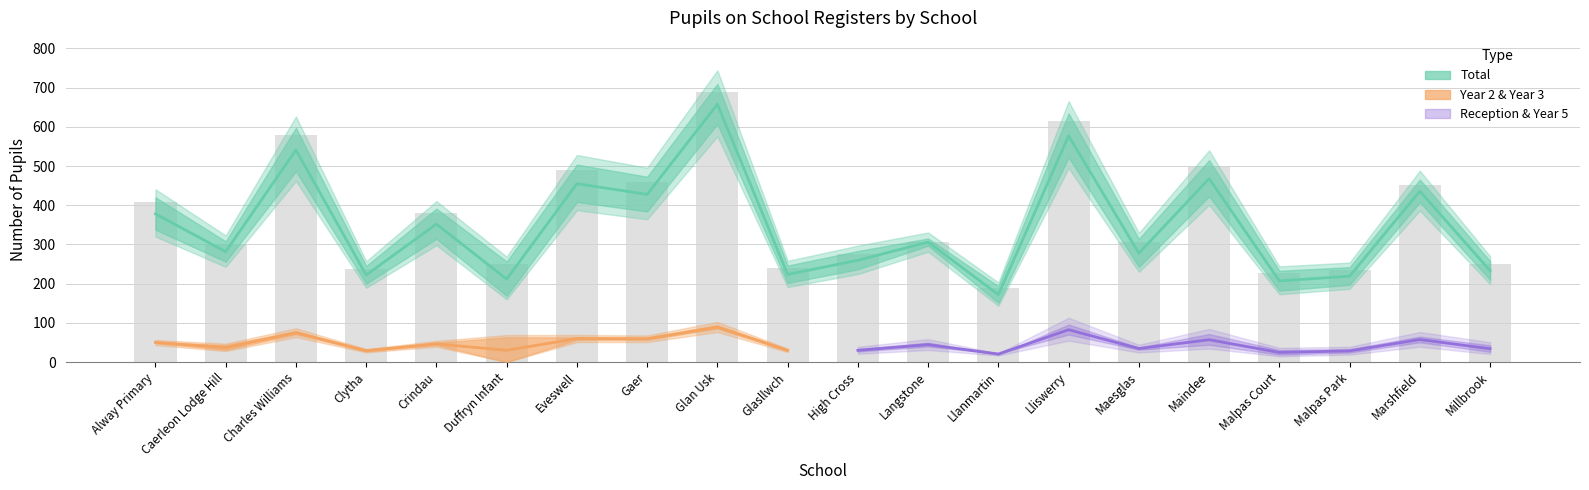

Is it true that Reception equals 102 at Charles Williams?

False